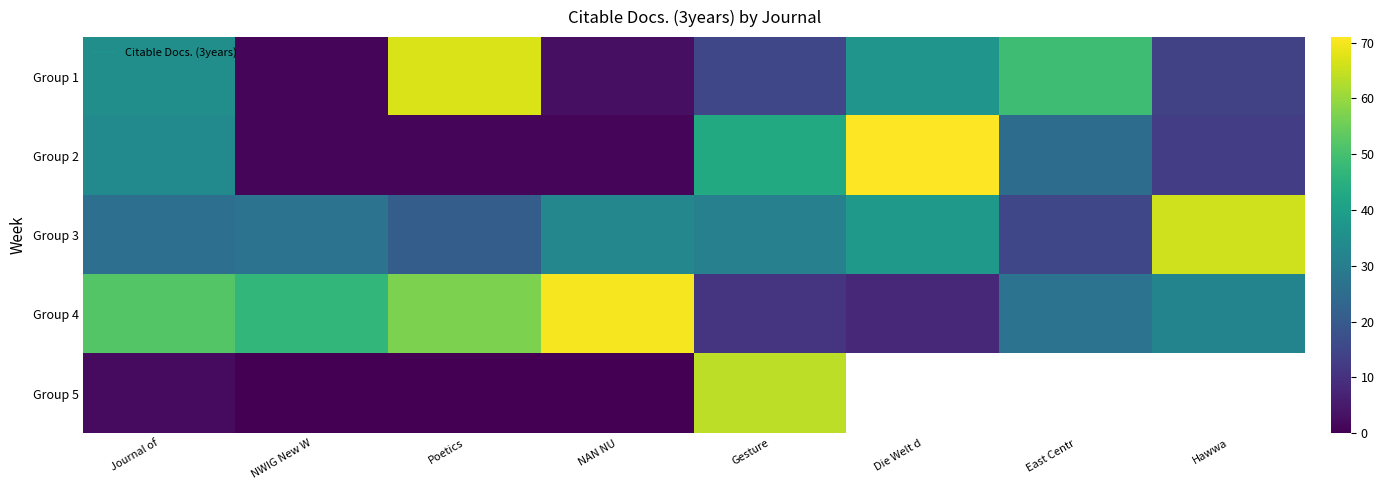

The value of Group 3 at Die Welt d is 38.0. True or false?

True